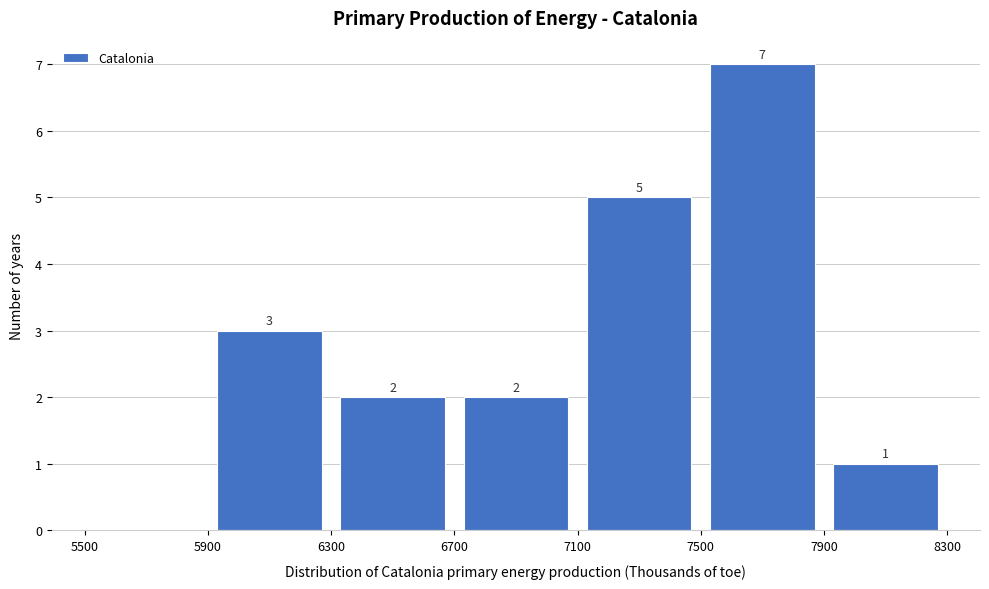

Which range on the x-axis has the tallest bar?

7500 to 7900